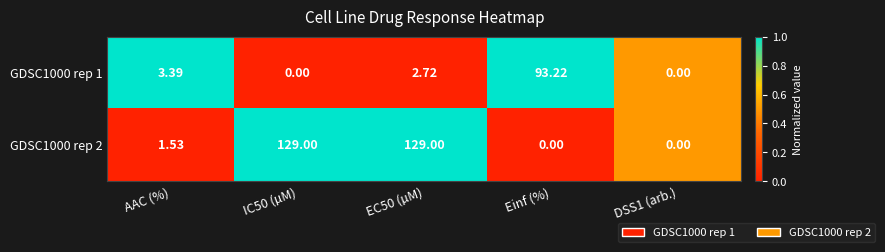

Where is GDSC1000 rep 2 nearest to the value 64?

AAC (%)